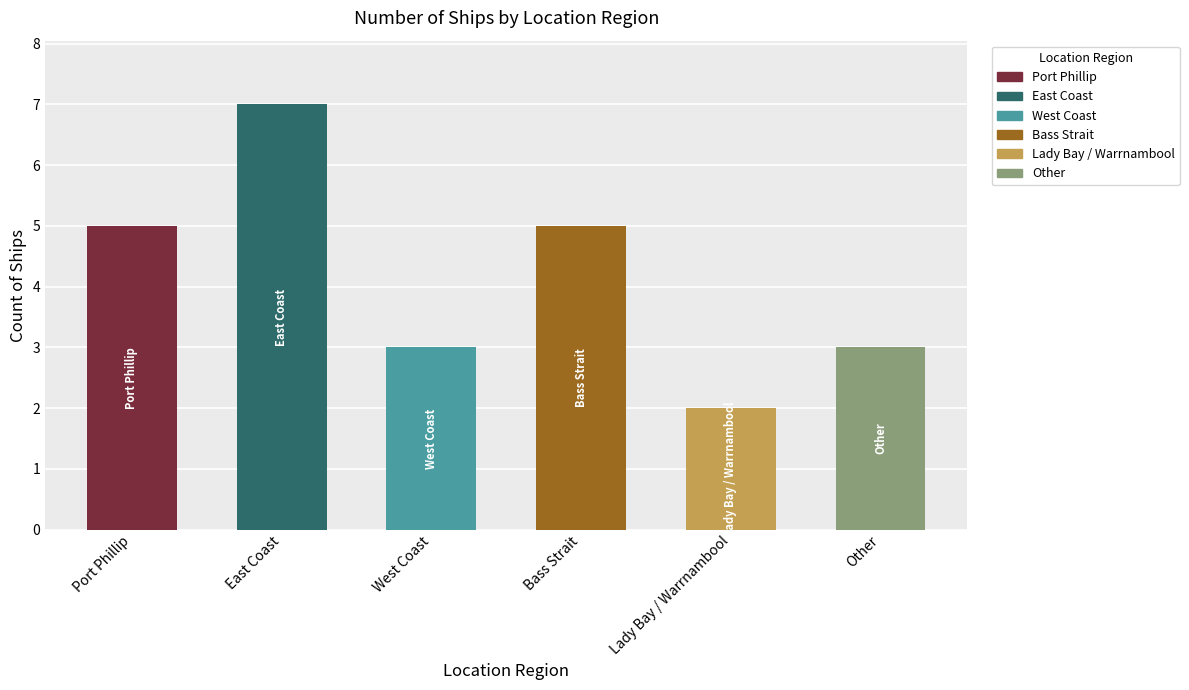

What is the change in value from West Coast to Lady Bay / Warrnambool?

-1